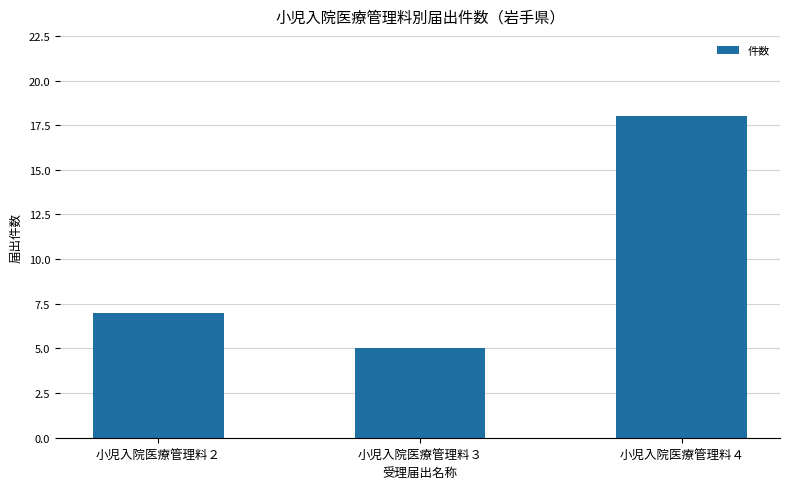

What value does the data have at 小児入院医療管理料３, to the nearest 5?

5